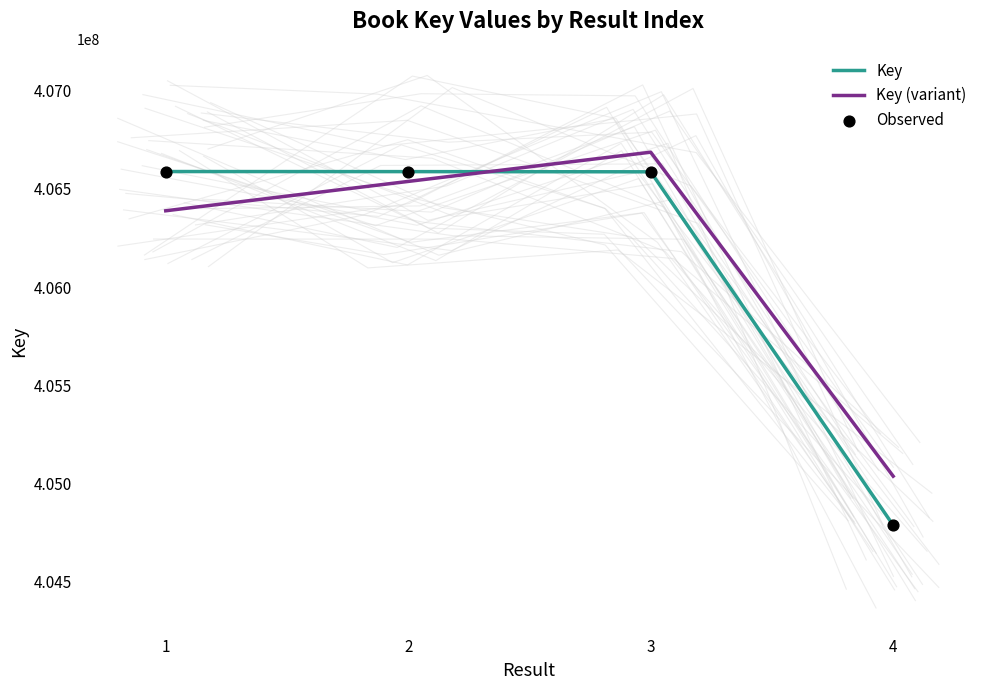

At which category is the sum across all series the highest?

3